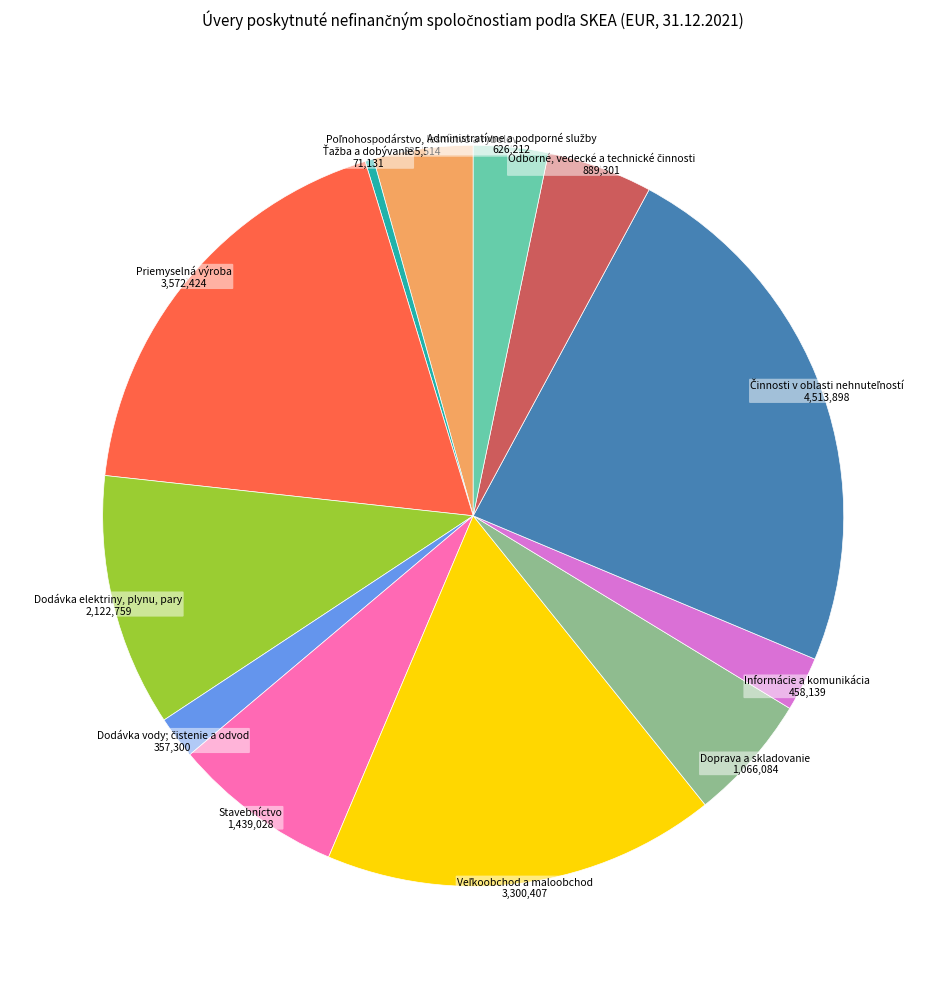

Is there any slice that represents more than half of the pie?

No